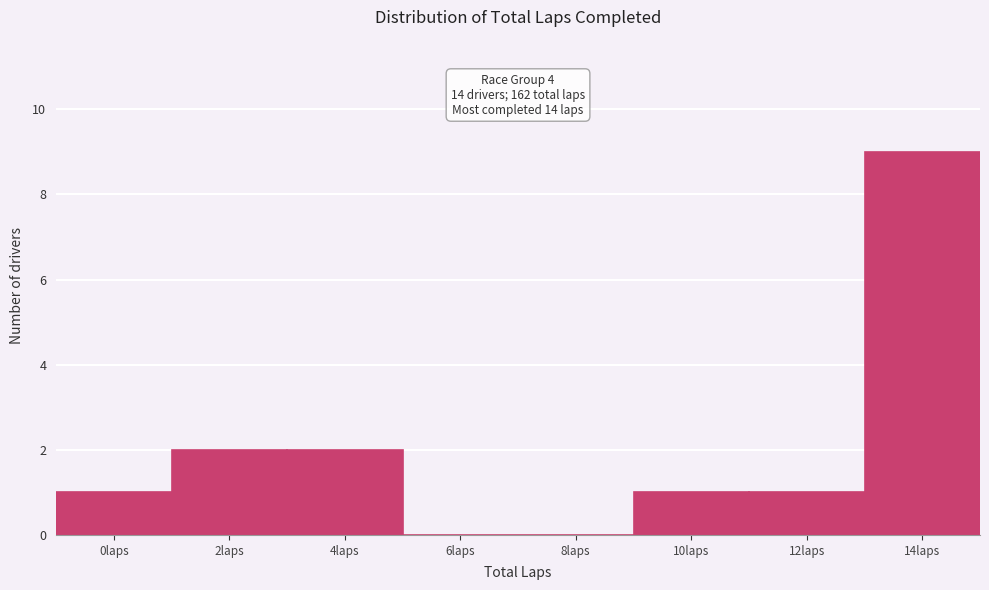

Reading left to right, what are all the values shown in this chart?

0laps=1	2laps=2	4laps=2	6laps=0	8laps=0	10laps=1	12laps=1	14laps=9